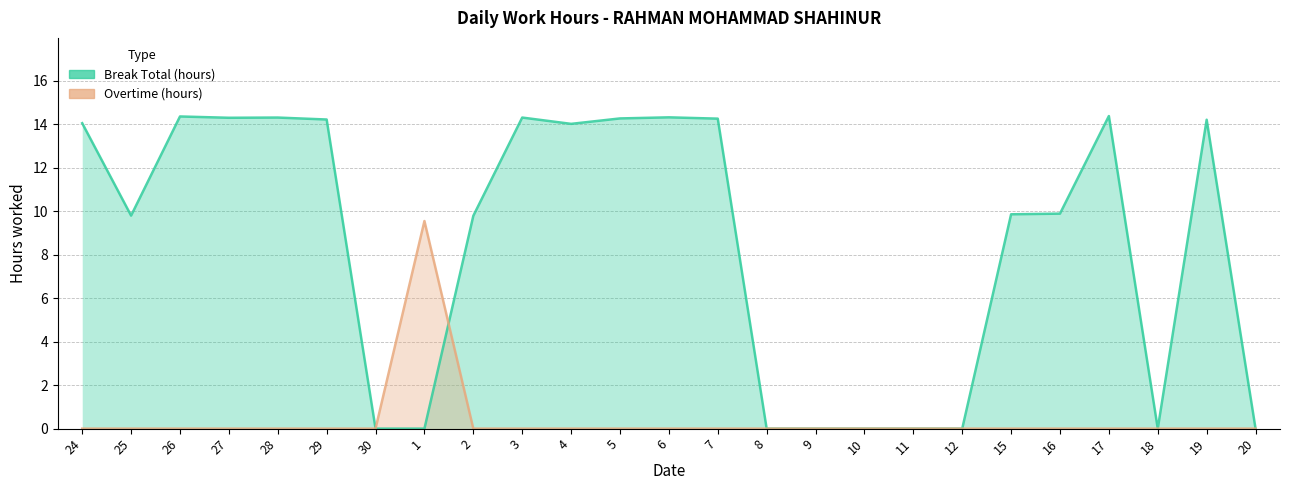

What is the label of the 23rd point from the left?

18